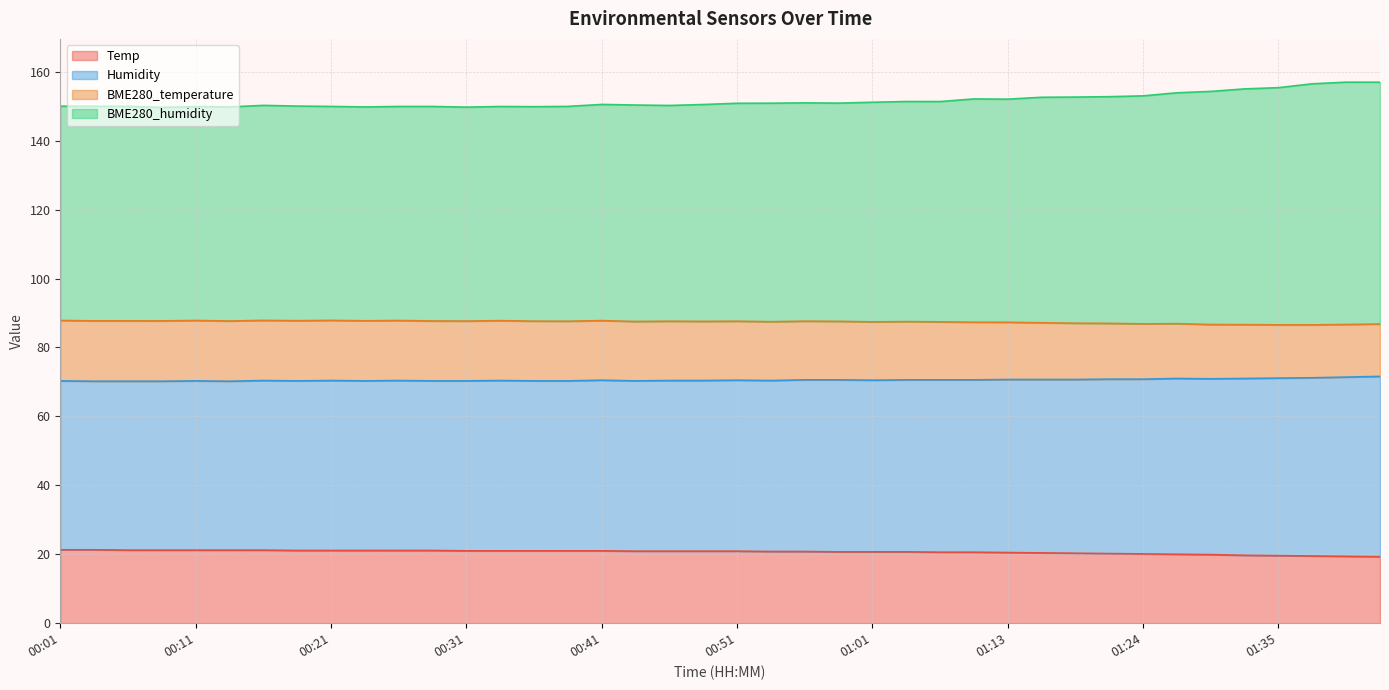

What is the label of the 5th point from the left?

00:11